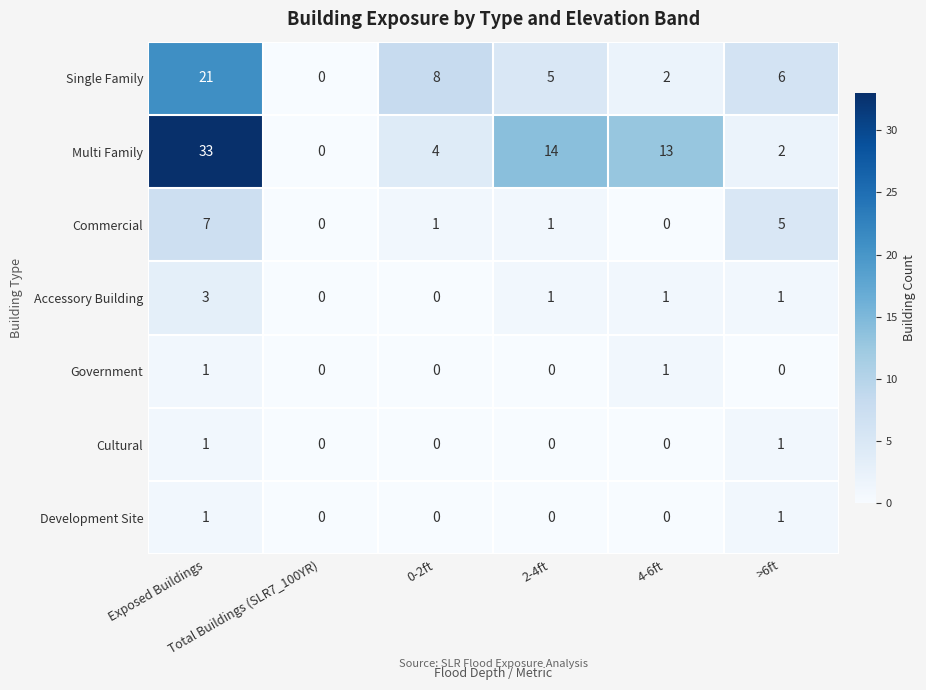

How many Government values are between 0 and 1?

6